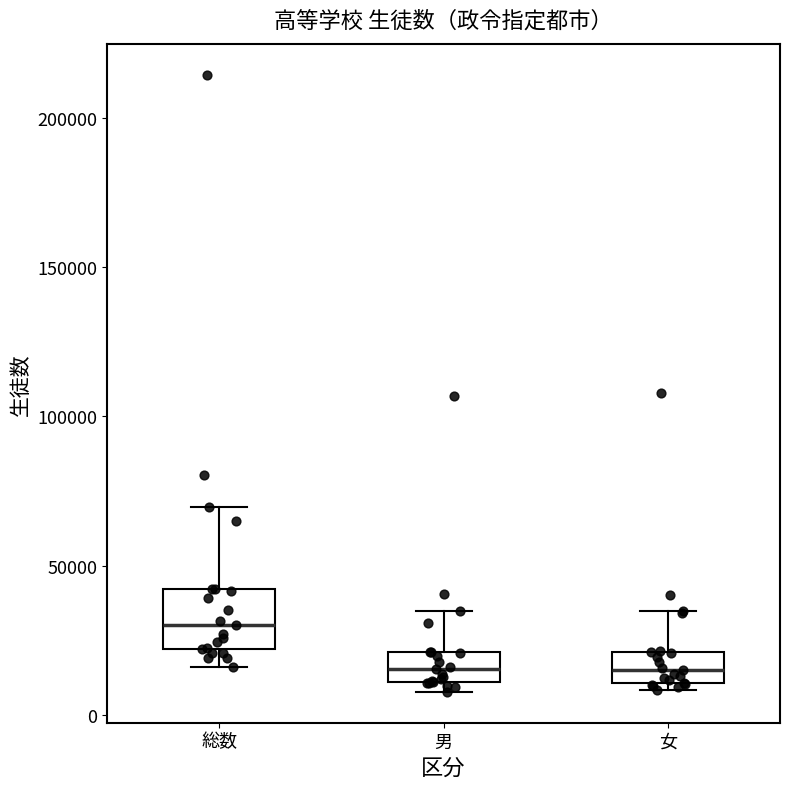

Which box has the highest median line?

総数